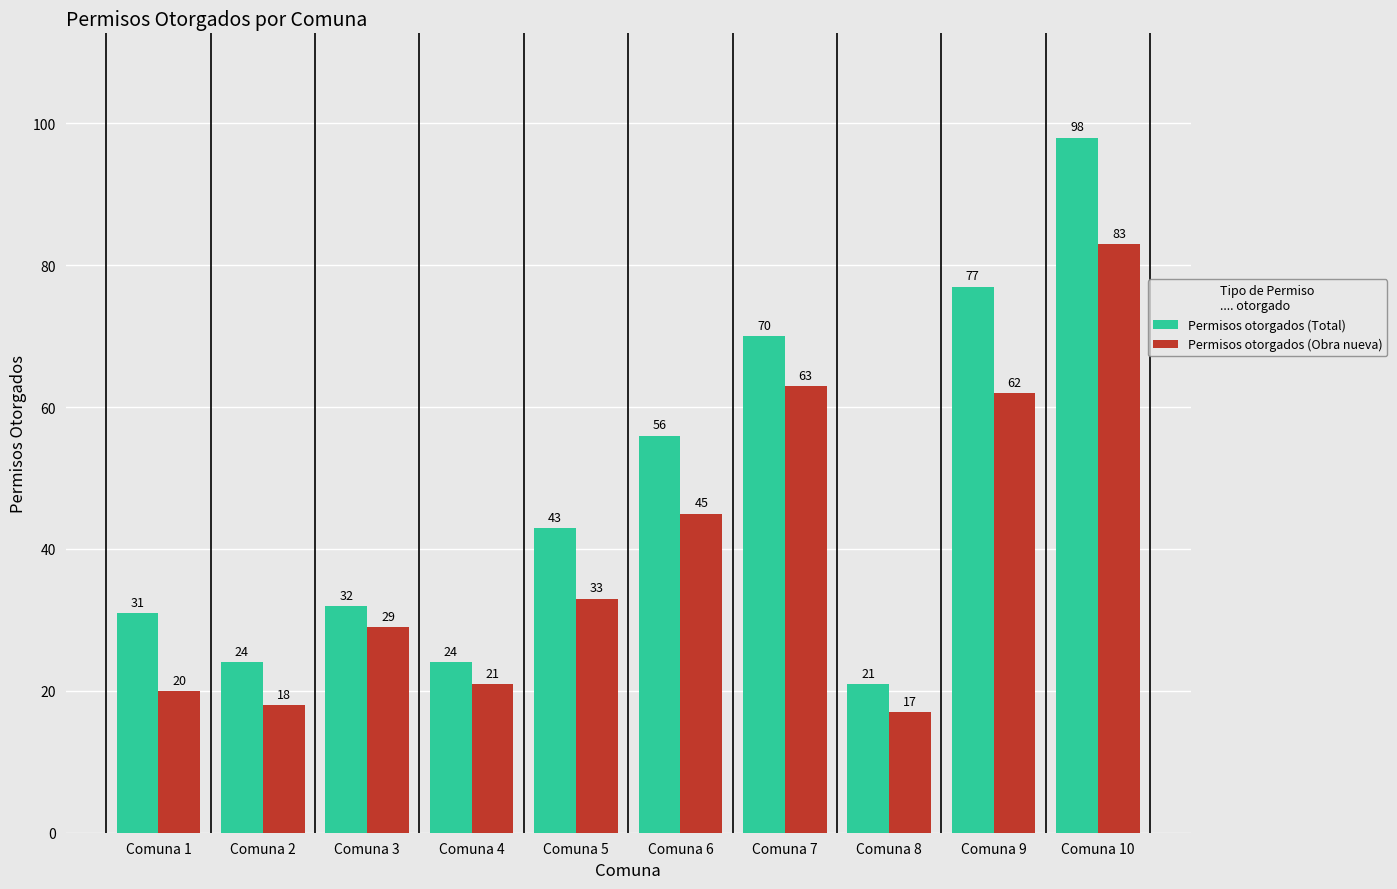

Rank the series by their average value, from highest to lowest.

Permisos otorgados (Total), Permisos otorgados (Obra nueva)